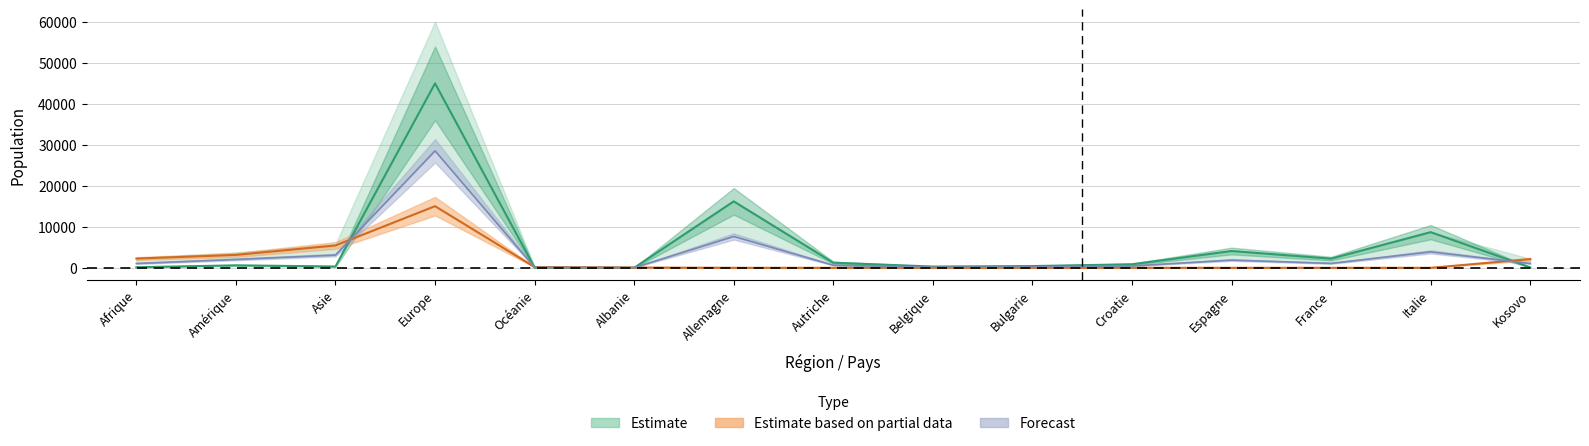

What is the lowest value of the Total population (Total) series?

48